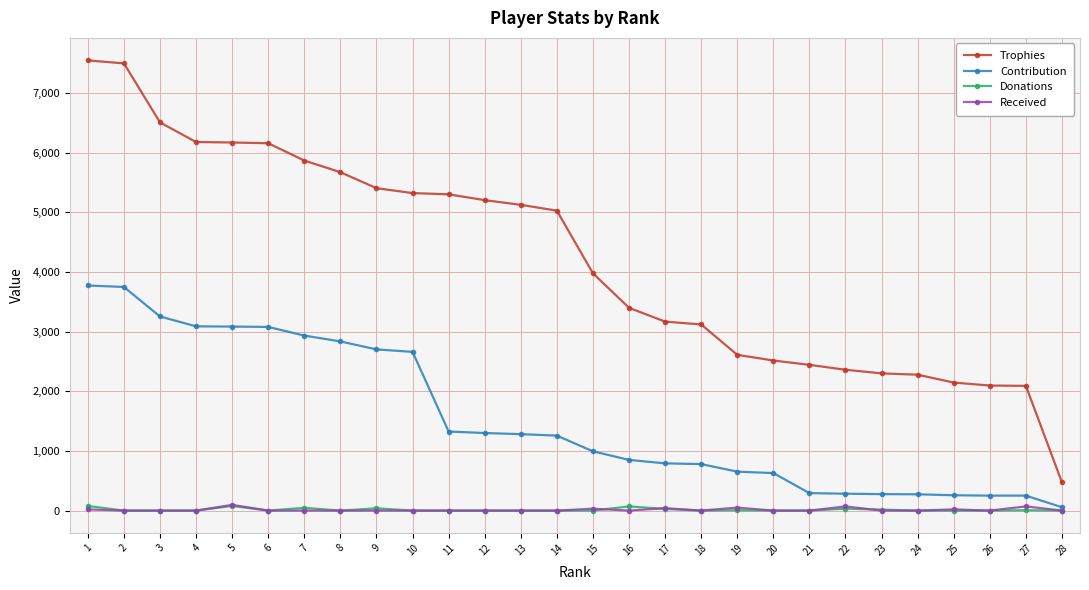

Which category has the lowest value in the Trophies series?

28